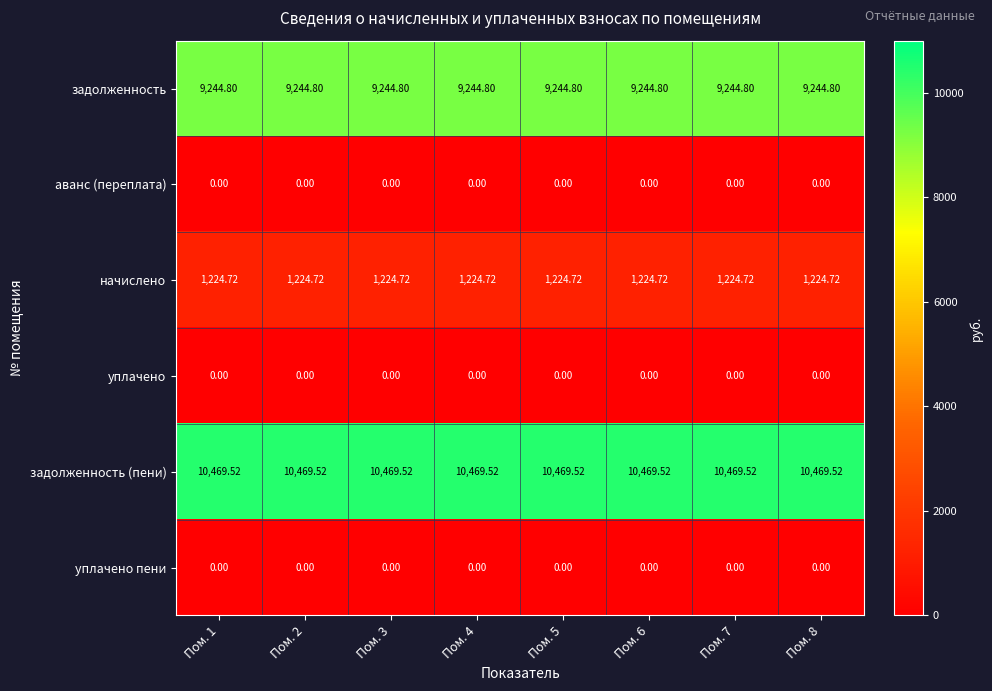

Is the value of начислено at Пом. 6 greater than the value of задолженность (пени) at Пом. 3?

No